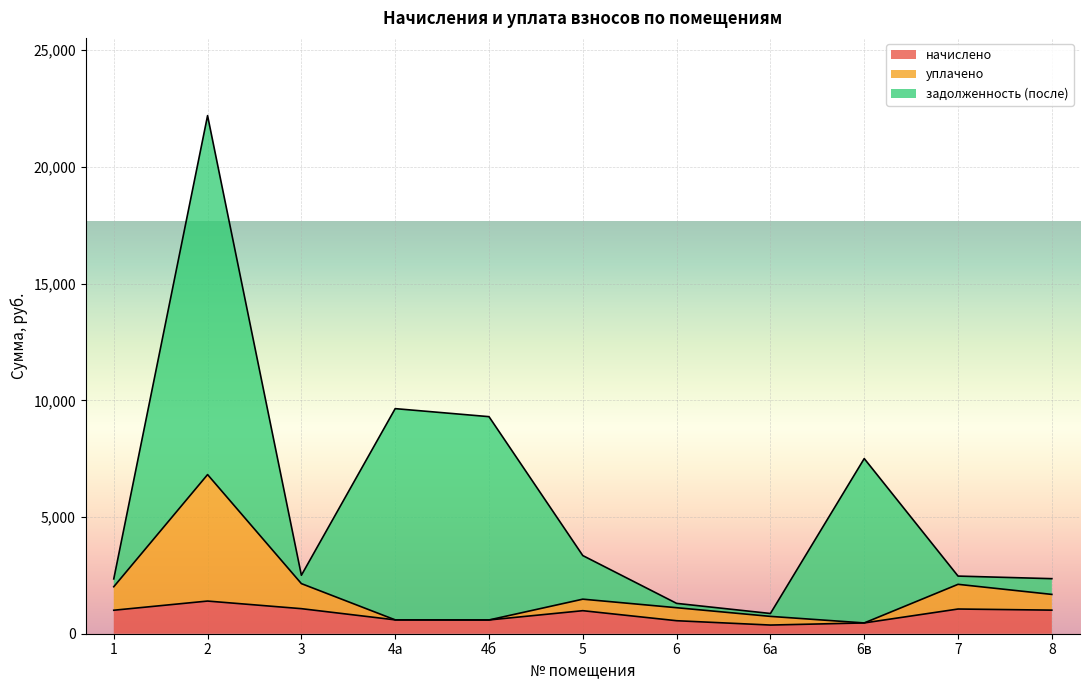

Where is уплачено nearest to the value 3640?

3